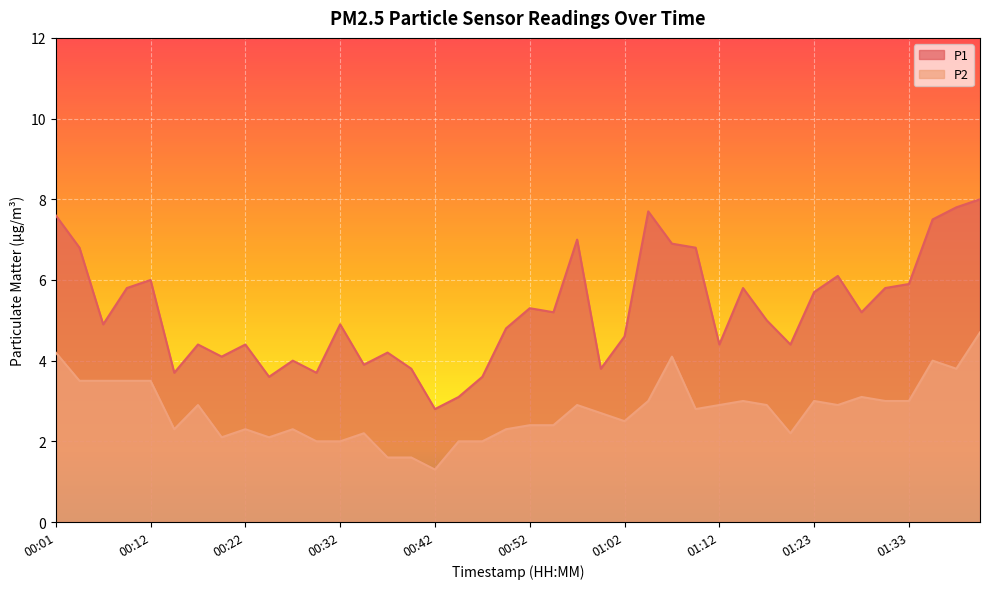

What is the sum of the P1 values at 00:24 and 01:25?

9.7